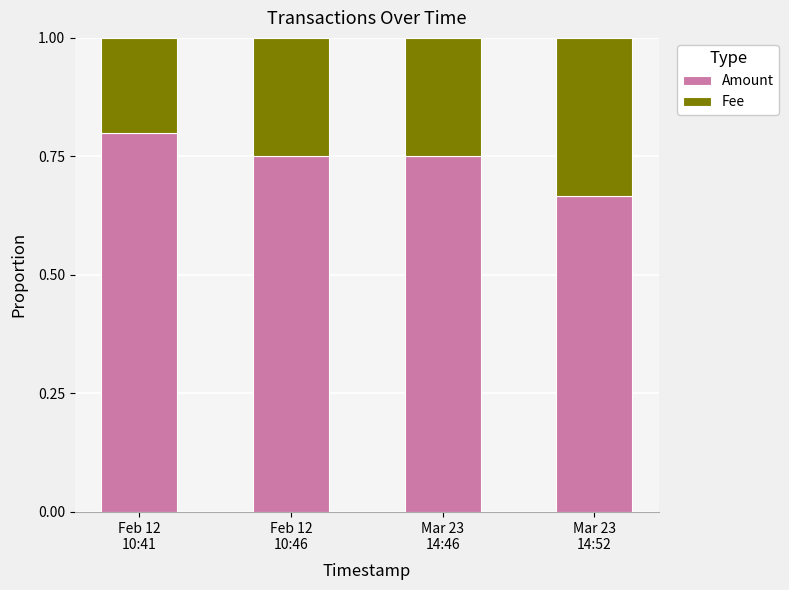

Count the Amount values in the range 0 to 1.

4